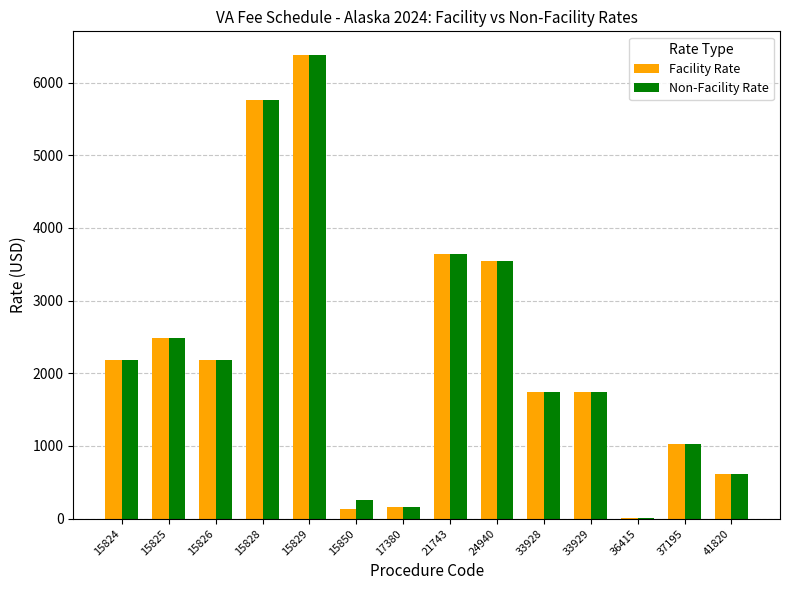

Is the value of Non-Facility Rate at 37195 greater than the value of Facility Rate at 15850?

Yes